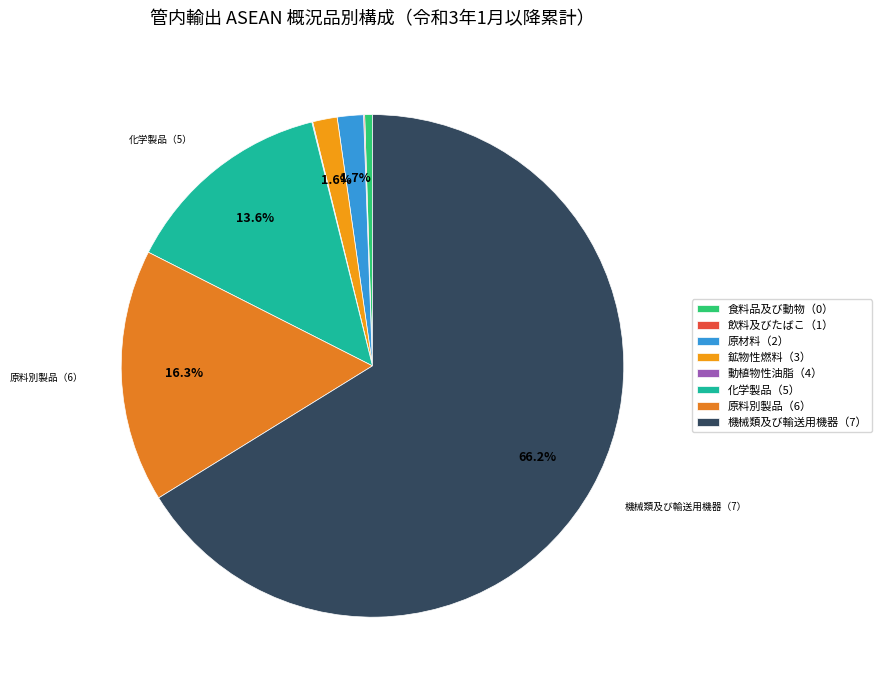

What percentage do 動植物性油脂（4） and 原材料（2） together represent?

1.7%